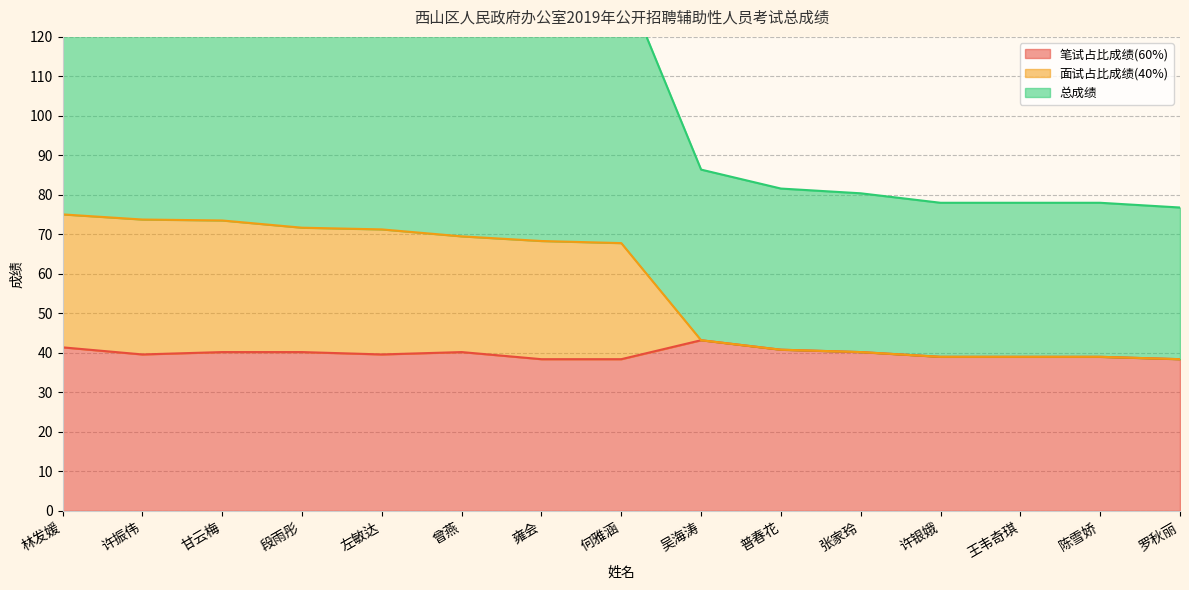

True or false: 笔试占比成绩(60%) has a value of 40.2 at 段雨彤.

True